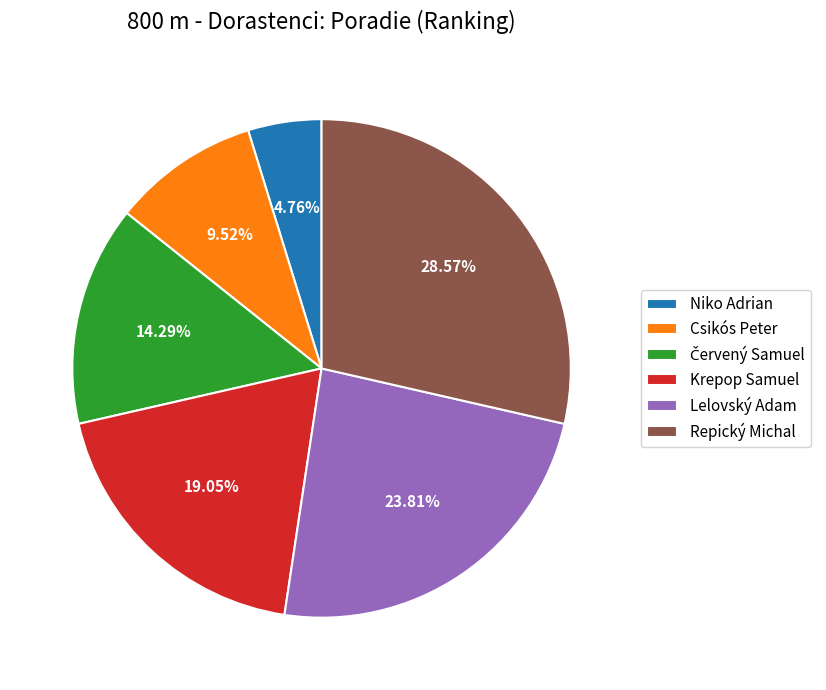

What is the ratio of the value at Repický Michal to the value at Niko Adrian?

6.0